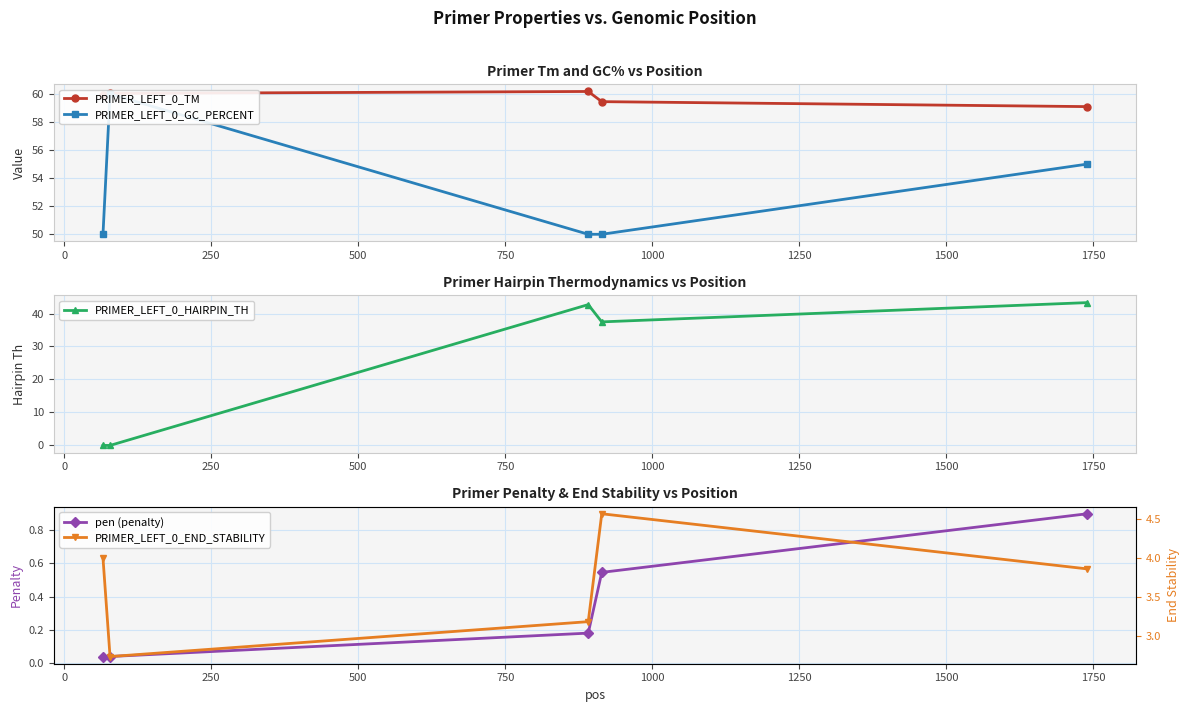

What is the value of the PRIMER_LEFT_0_GC_PERCENT point at the 1st from the left?

50.0